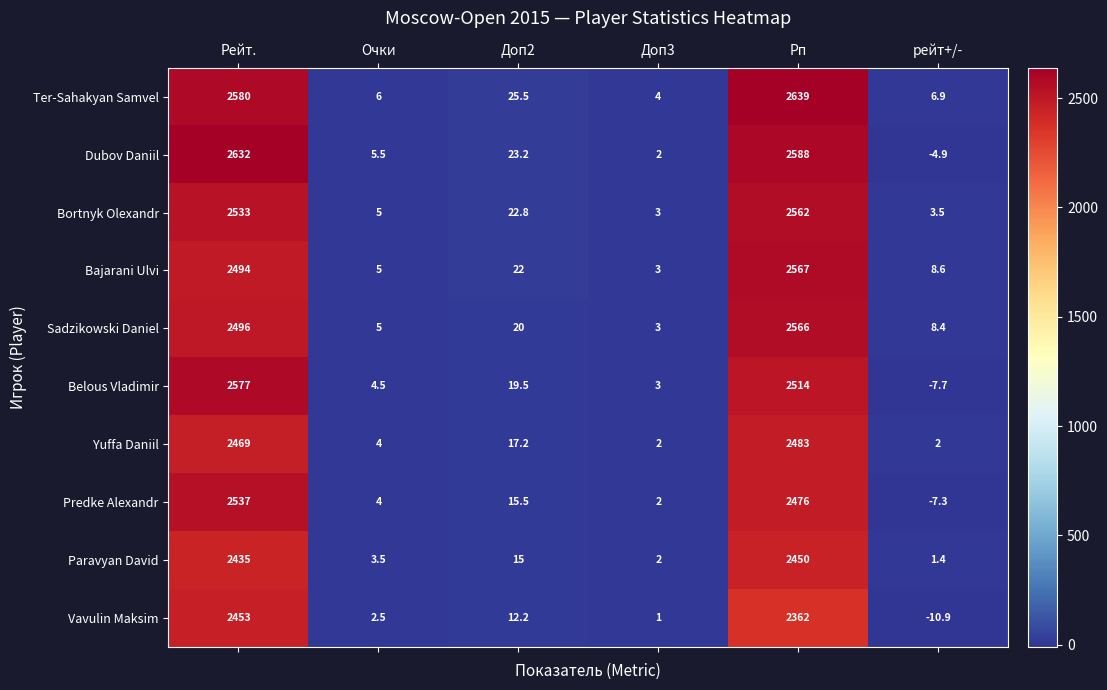

At which label does Vavulin Maksim reach its peak?

Рейт.